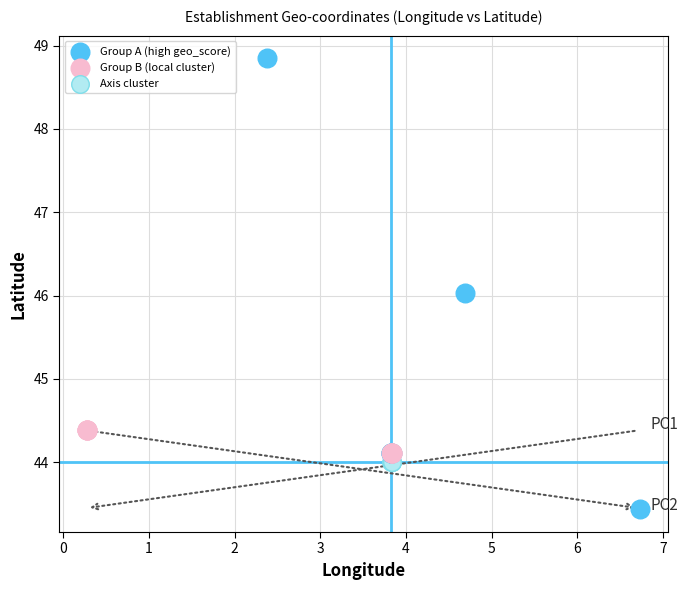

Which series reaches the minimum Y coordinate?

Group A (high geo_score)